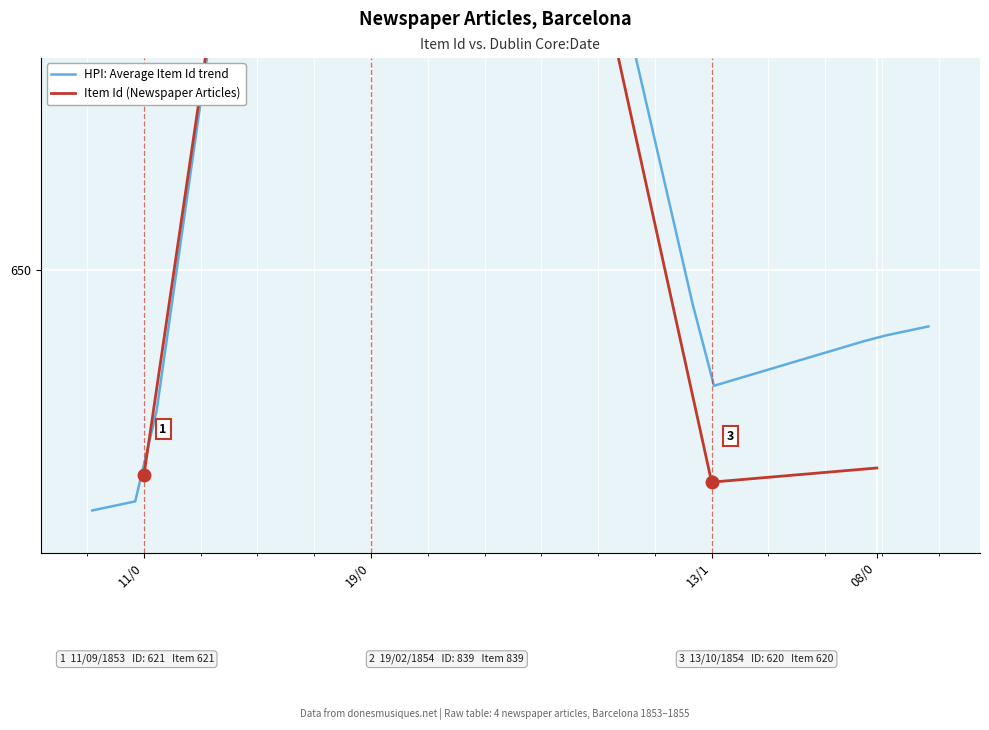

List the labels in order of value, largest first.

19/0, 08/0, 11/0, 13/1